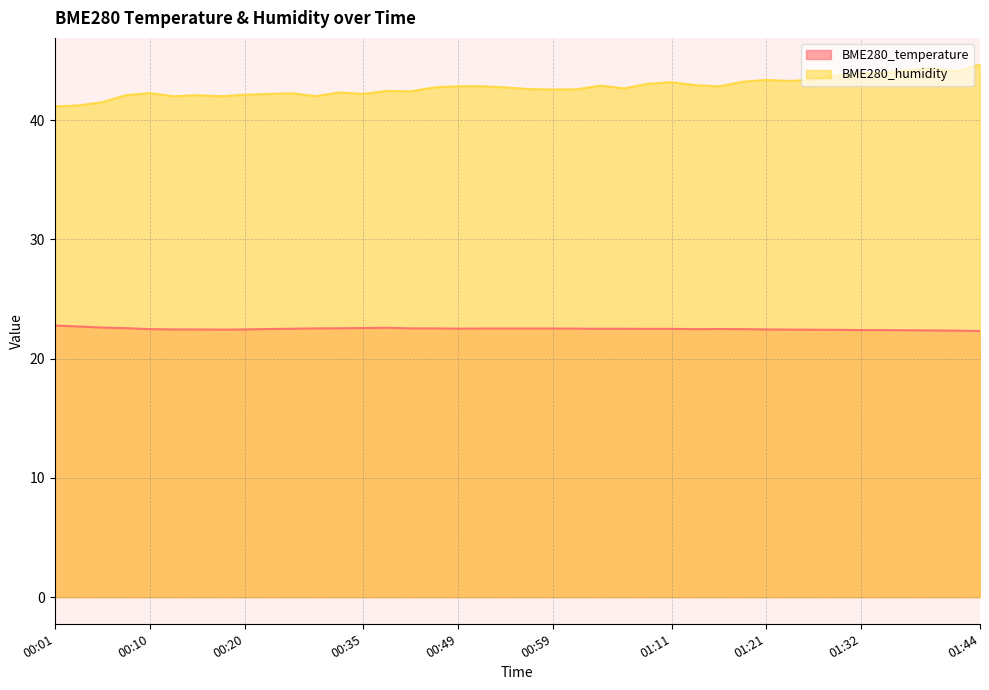

The BME280_humidity series shows 42.9 at 01:04. True or false?

True